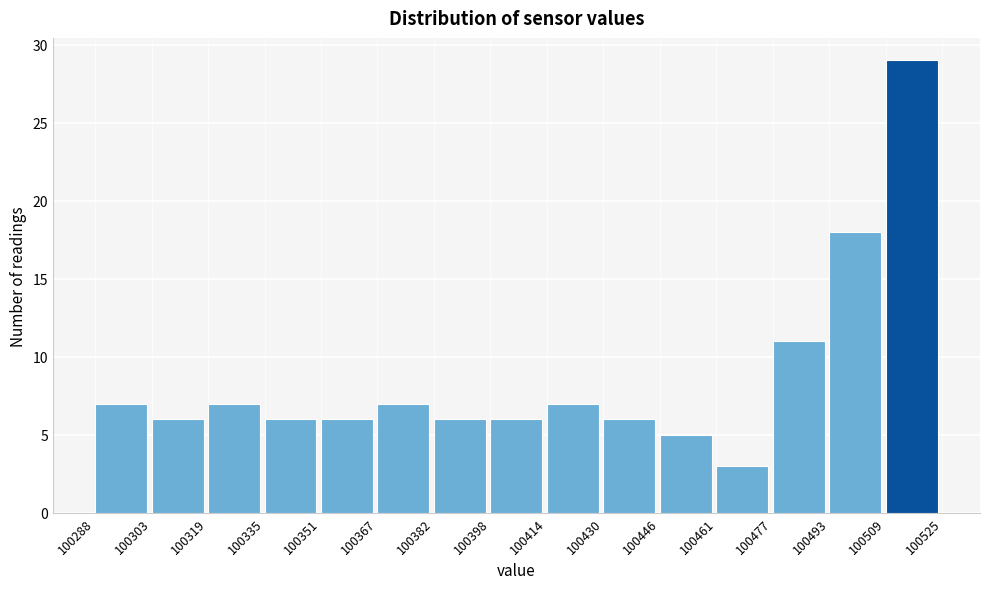

How tall is the bar that spans 100335 to 100351 on the x-axis? The values are not printed on the chart, so give them approximately, as read against the axis.

6